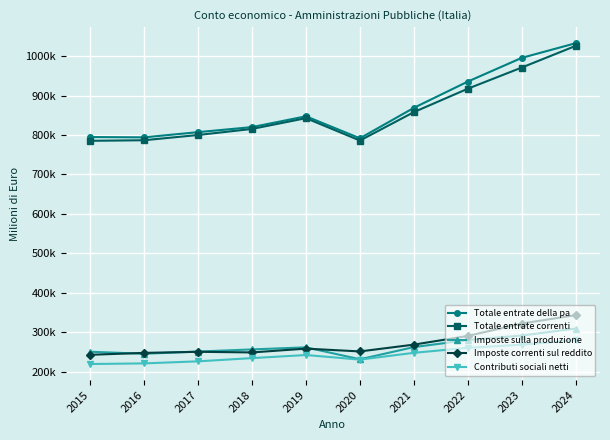

What is the smallest value displayed?

219171